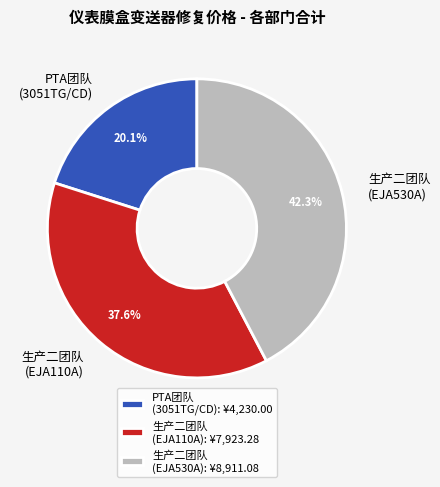

Is the sum of 生产二团队 (EJA530A) and PTA团队 (3051TG/CD) greater than half?

Yes